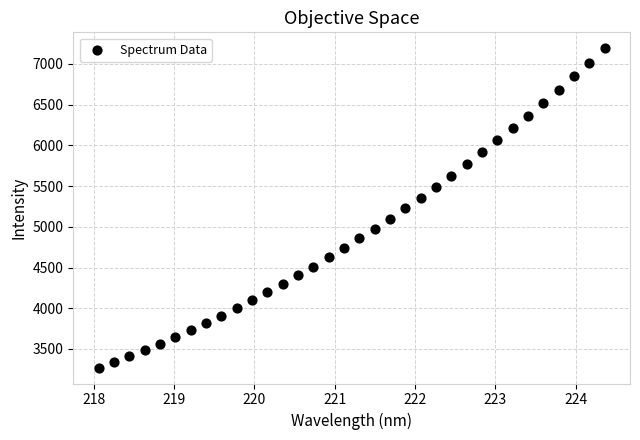

What is the range of X values (max minus min)?

6.3